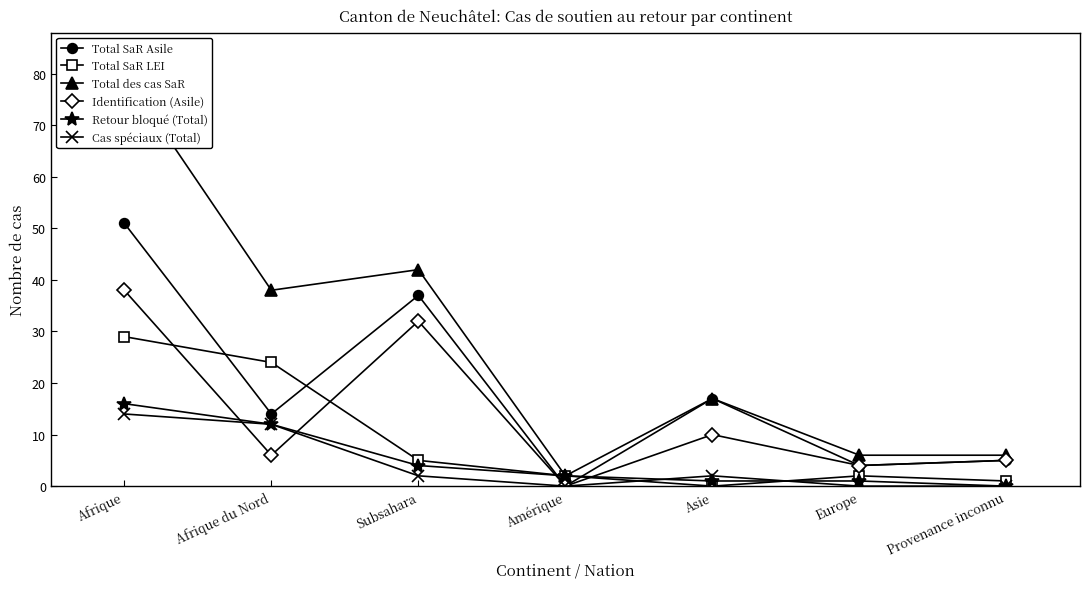

At which label is Total des cas SaR closest to 41?

Subsahara